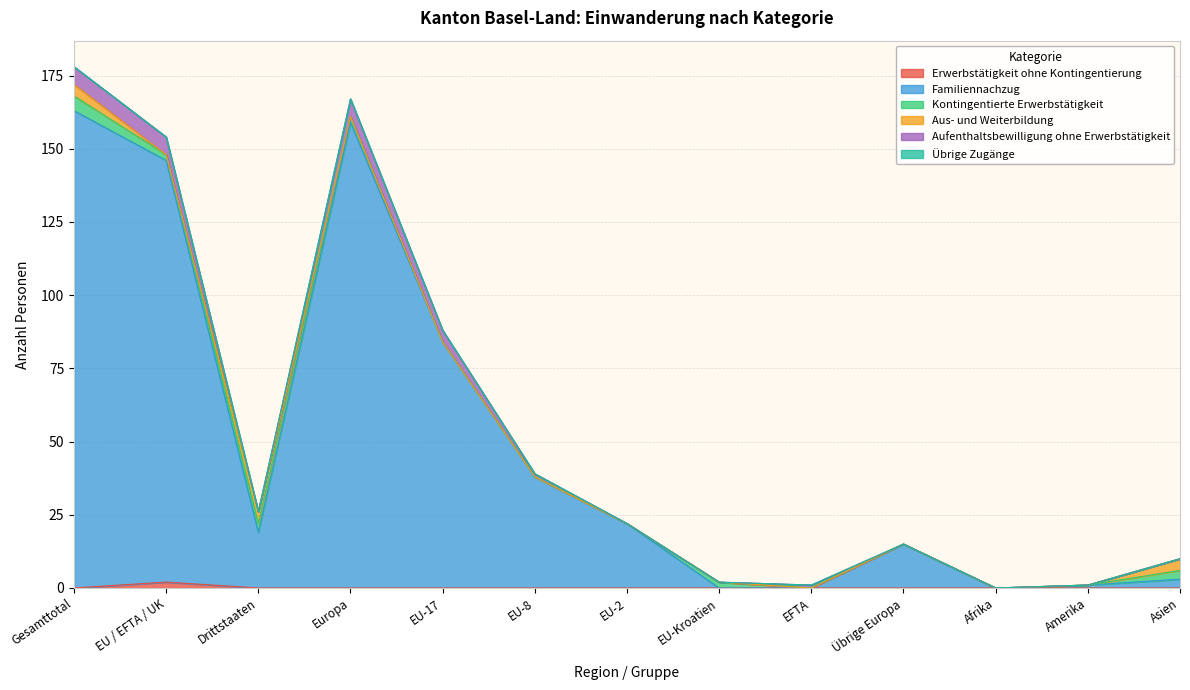

In Familiennachzug, how many points are lower than both neighbors (excluding endpoints)?

2